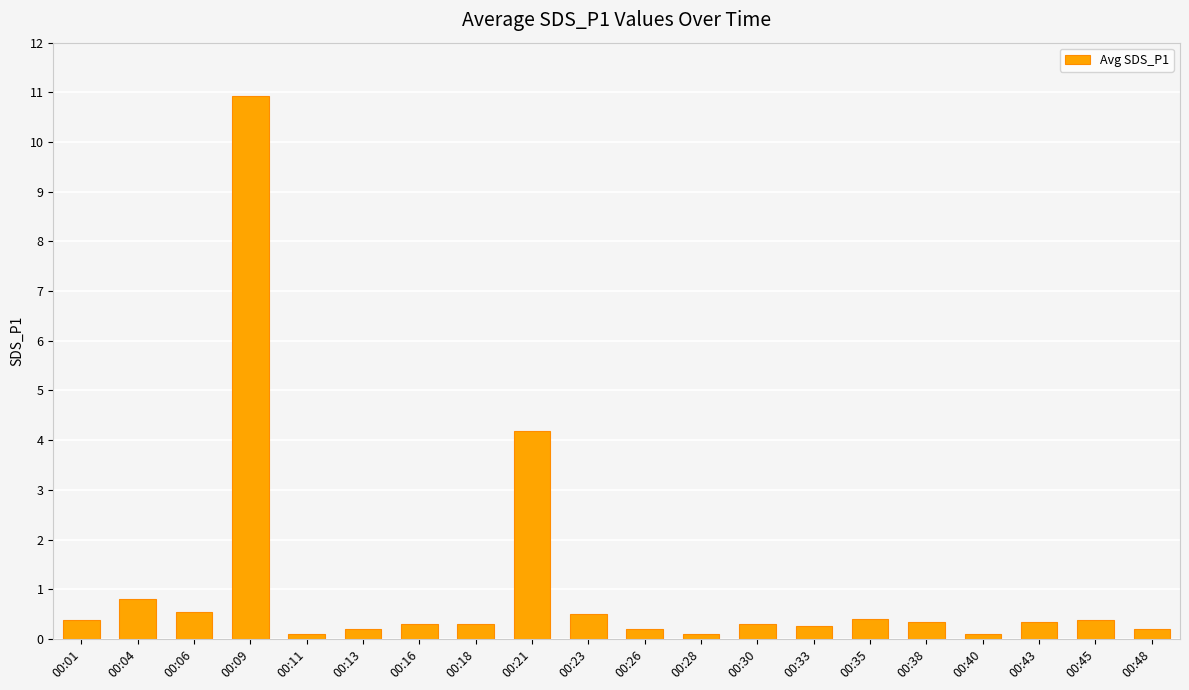

Which has a higher value, 00:16 or 00:13?

00:16